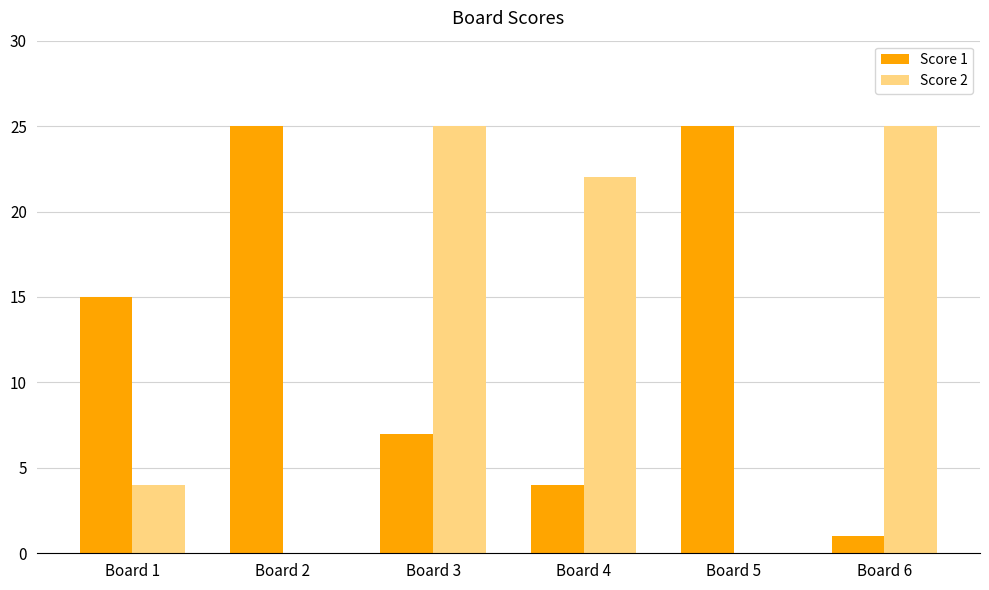

Is the value of Score 1 at Board 3 greater than the value of Score 2 at Board 6?

No